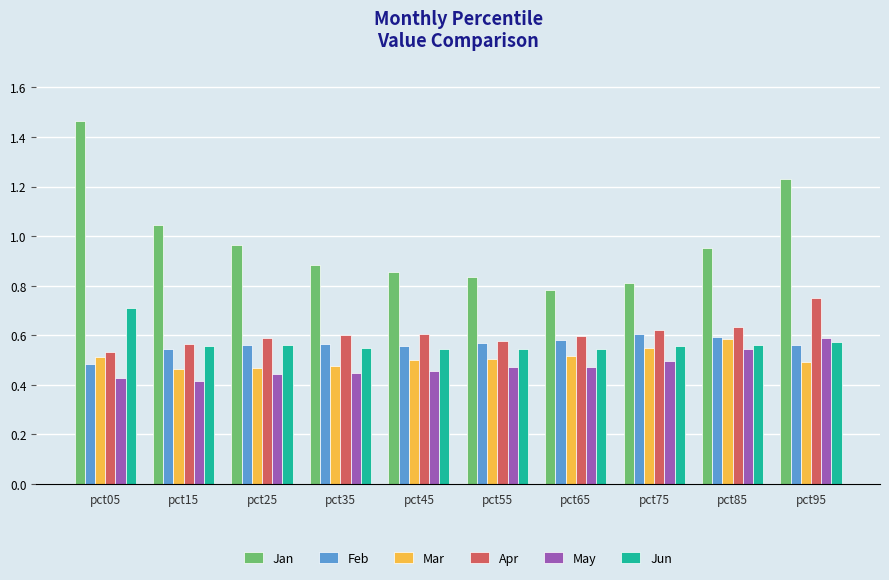

What is the spread (max minus min) of values at pct95?

0.7